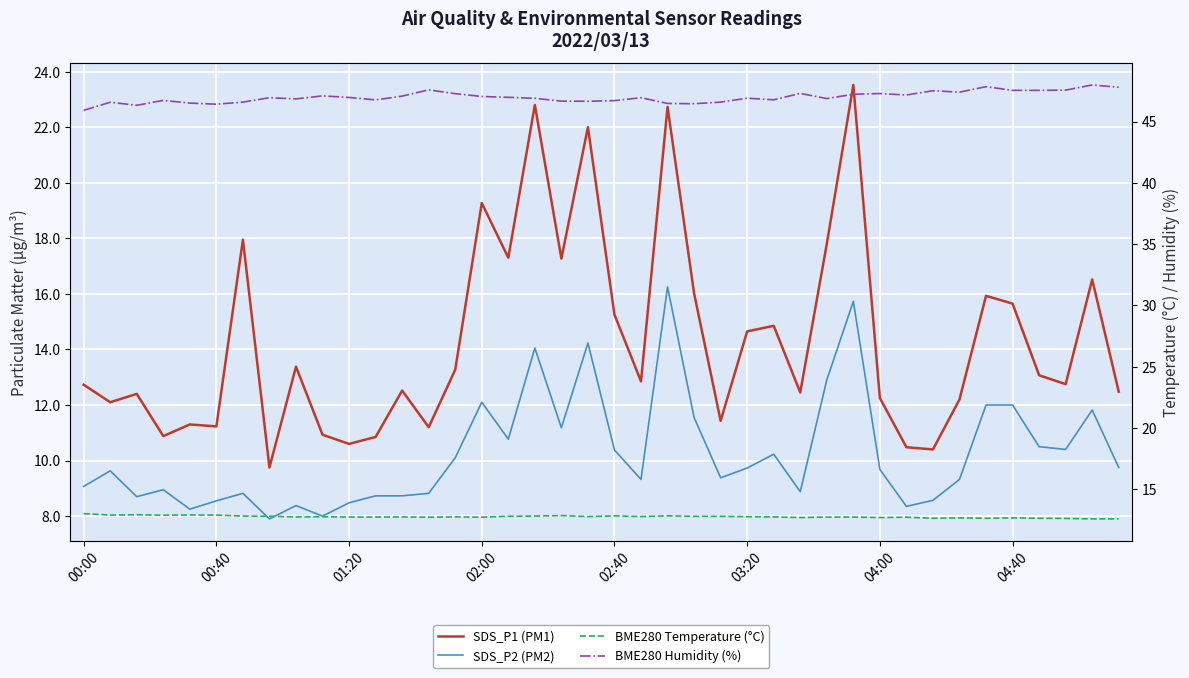

Reading left to right, transcribe all the data shown in this chart.

SDS_P1 (PM1): 12.7	12.1	12.4	10.9	11.3	11.2	17.9	9.8	13.4	10.9	10.6	10.8	12.5	11.2	13.3	19.3	17.3	22.8	17.3	22.0	15.2	12.8	22.7	16.0	11.4	14.7	14.8	12.4	17.8	23.5	12.2	10.5	10.4	12.2	15.9	15.7	13.1	12.8	16.5	12.5
SDS_P2 (PM2): 9.1	9.6	8.7	8.9	8.2	8.6	8.8	7.9	8.4	8.0	8.5	8.7	8.7	8.8	10.1	12.1	10.8	14.1	11.2	14.2	10.4	9.3	16.2	11.6	9.4	9.7	10.2	8.9	12.9	15.7	9.7	8.3	8.6	9.3	12.0	12.0	10.5	10.4	11.8	9.8
BME280 Temperature (°C): 13.0	12.9	12.9	12.9	12.9	12.9	12.8	12.8	12.7	12.8	12.7	12.7	12.7	12.7	12.7	12.7	12.8	12.8	12.8	12.8	12.8	12.8	12.8	12.8	12.8	12.8	12.7	12.7	12.7	12.7	12.7	12.7	12.6	12.7	12.6	12.7	12.6	12.6	12.6	12.6
BME280 Humidity (%): 45.9	46.6	46.3	46.7	46.5	46.4	46.6	47.0	46.9	47.1	47.0	46.8	47.1	47.6	47.3	47.0	47.0	46.9	46.7	46.7	46.7	47.0	46.5	46.5	46.6	46.9	46.8	47.3	46.9	47.2	47.3	47.2	47.5	47.4	47.9	47.5	47.5	47.6	48.0	47.8